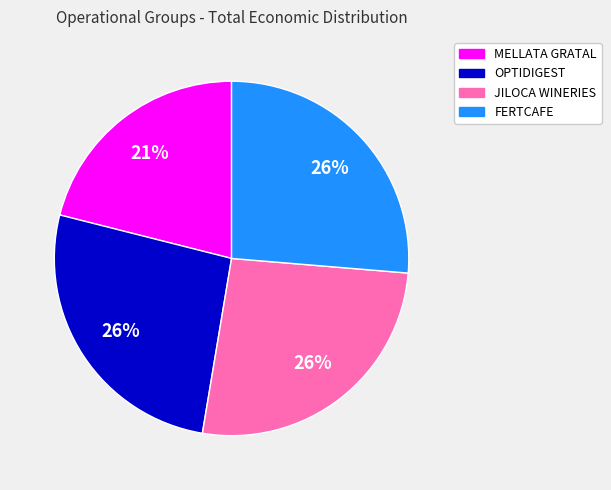

To the nearest percent, what is the difference between the largest and smallest slice percentages?

5%